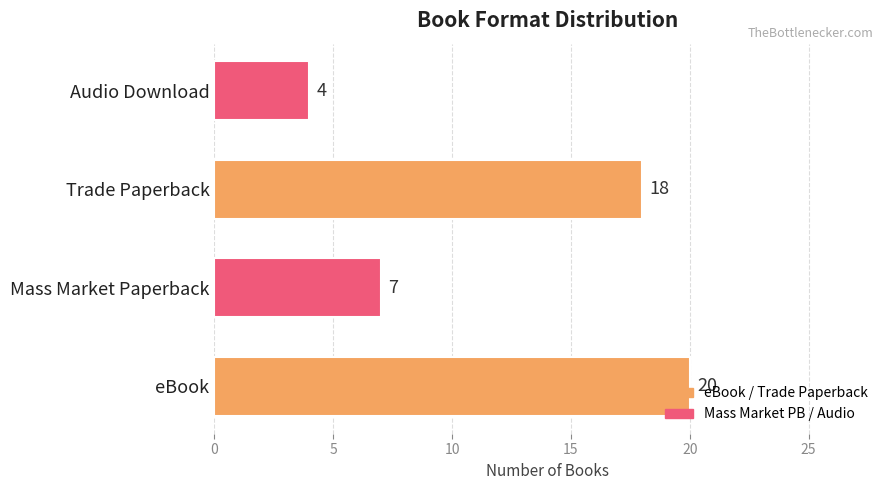

What is the sum of all values?

49